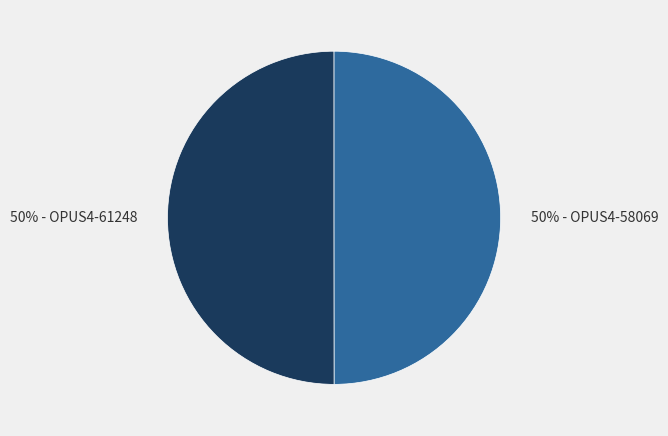

The 50% - OPUS4-61248 slice represents 44% of the pie. True or false?

False